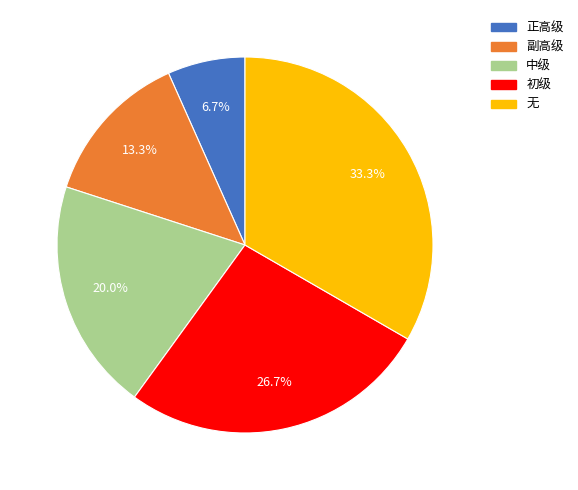

To the nearest percent, what is the difference between the 正高级 and 初级 slice percentages?

20%